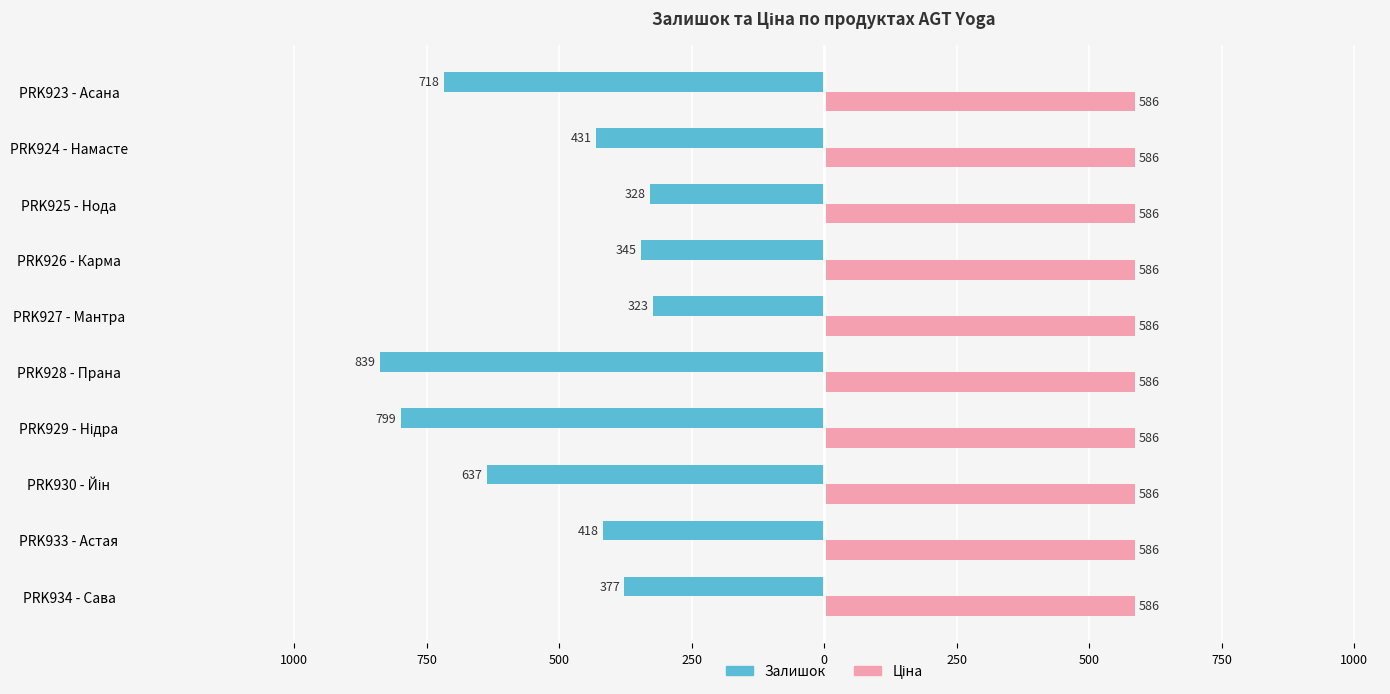

Does the chart contain stacked bars?

No